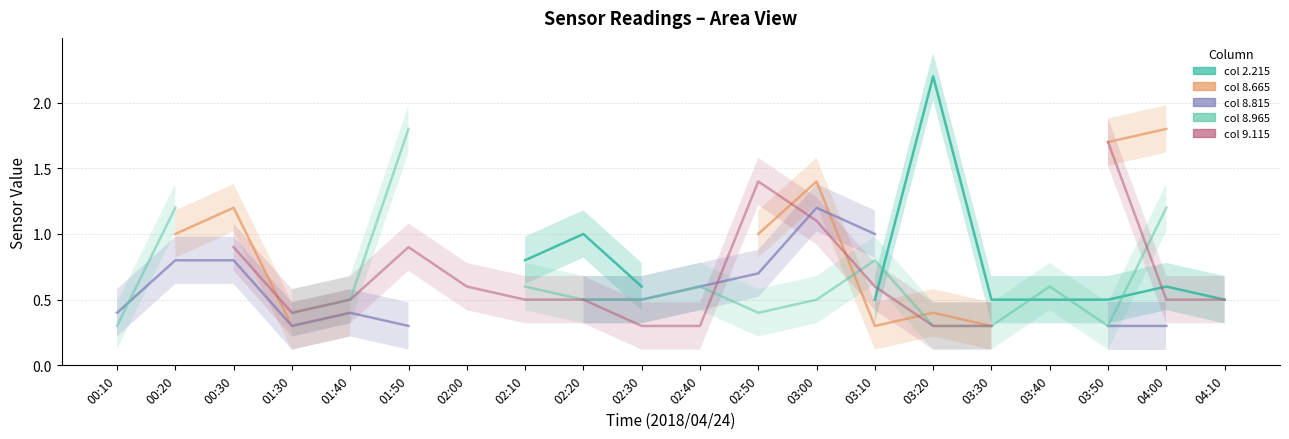

True or false: col 8.815 and col 2.215 cross at least once.

False